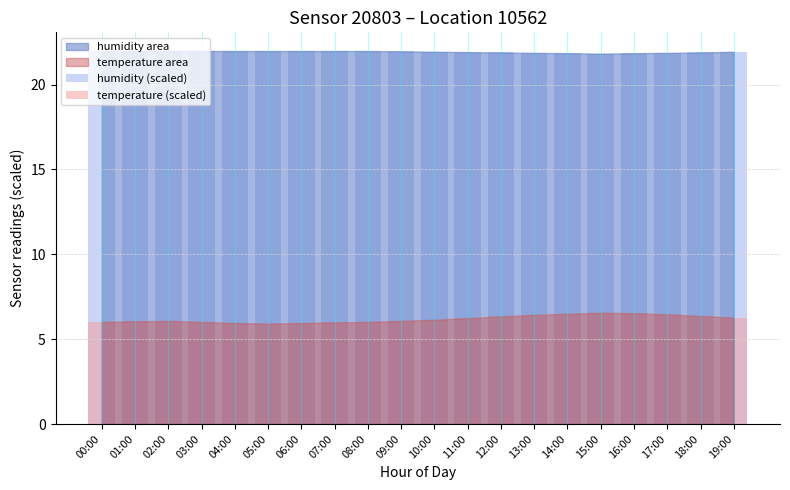

Between 12:00 and 15:00, which series saw the biggest shift?

temperature (scaled)